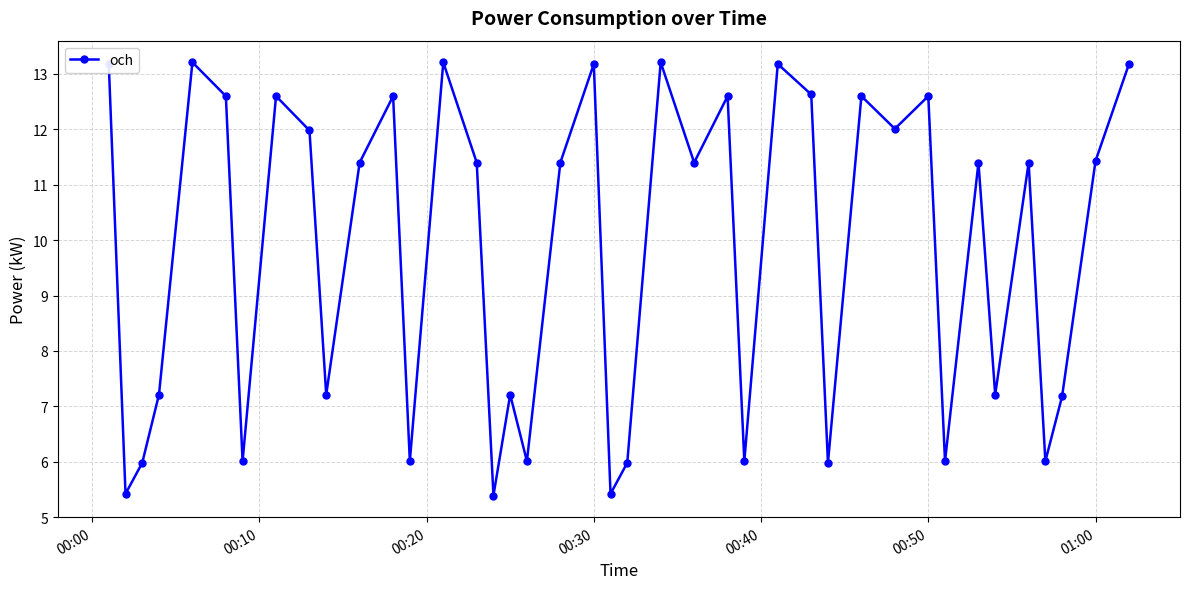

Reading left to right, what are all the values shown in this chart?

13.2	5.4	6.0	7.2	13.2	12.6	6.0	12.6	12.0	7.2	11.4	12.6	6.0	13.2	11.4	5.4	7.2	6.0	11.4	13.2	5.4	6.0	13.2	11.4	12.6	6.0	13.2	12.6	6.0	12.6	12.0	12.6	6.0	11.4	7.2	11.4	6.0	7.2	11.4	13.2